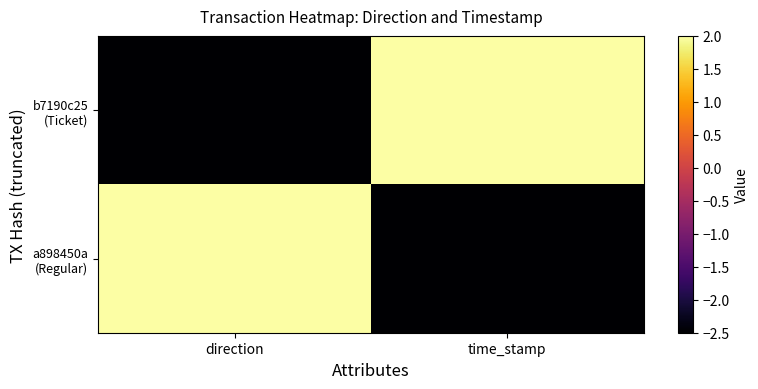

Which series changed the most between direction and time_stamp?

b7190c25 (Ticket)